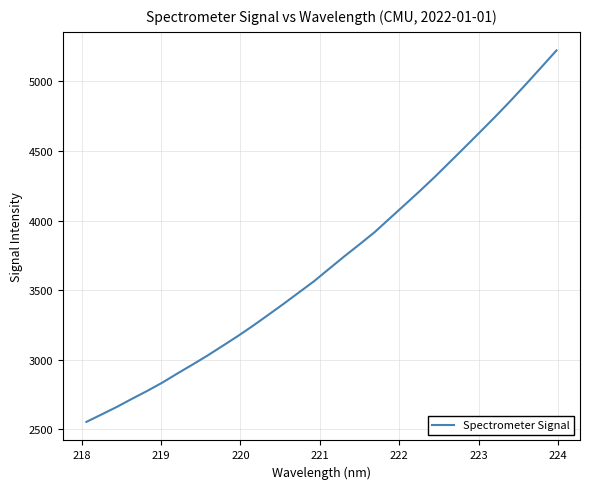

What is the difference between the maximum and minimum values?

2666.7